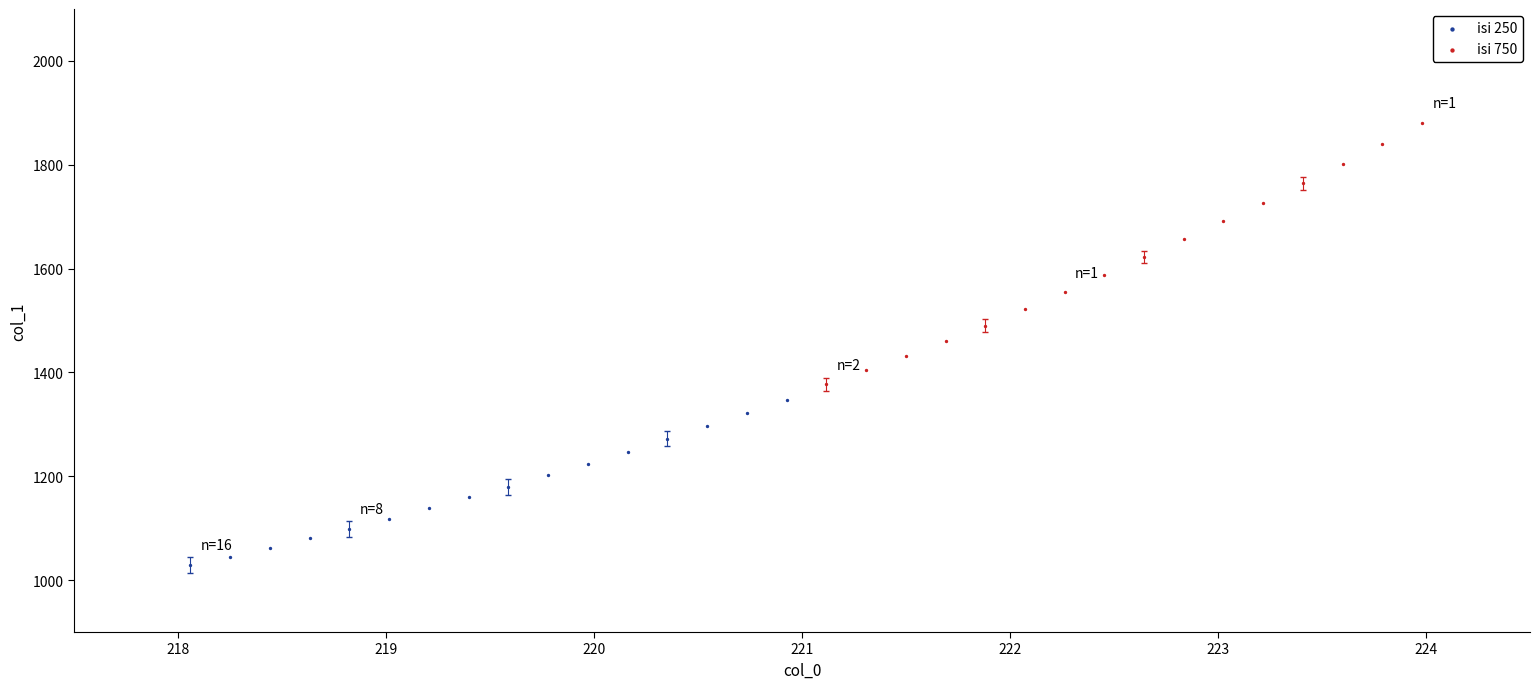

What are all the series names shown in the legend?

isi 250, isi 750